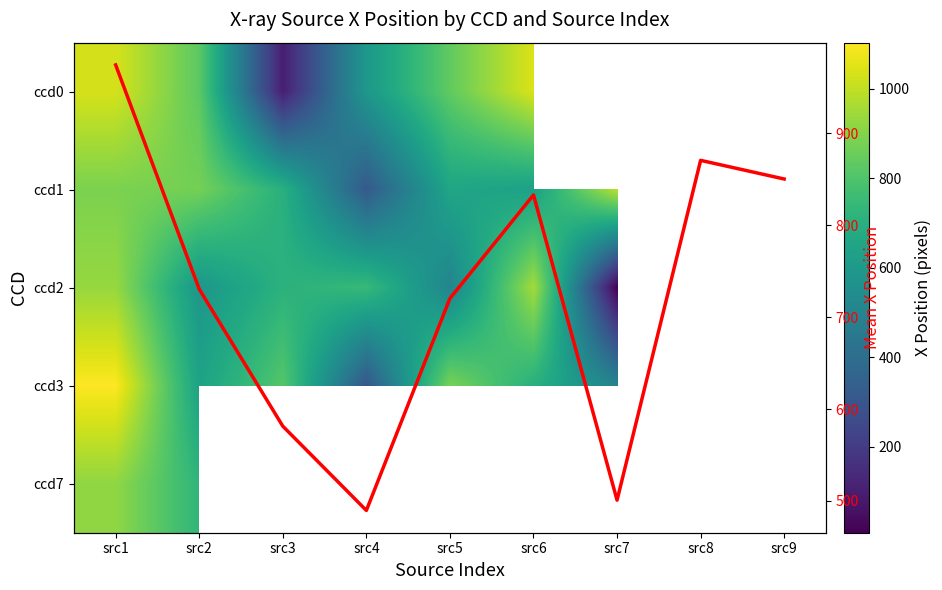

Count the number of categories in the chart.

9